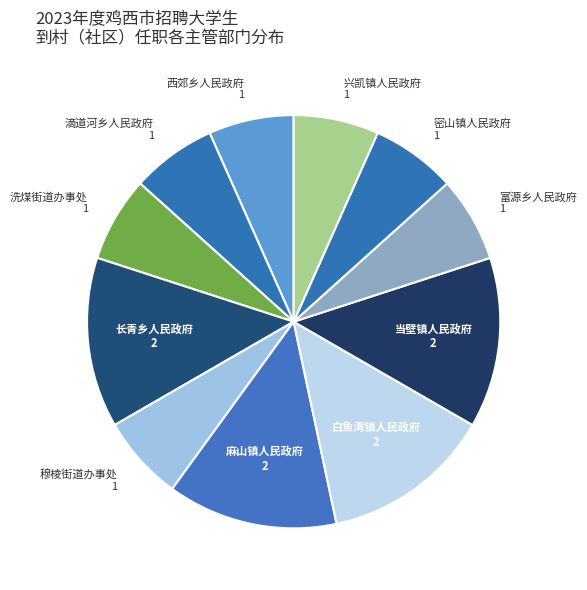

How many slices are in this pie chart?

11